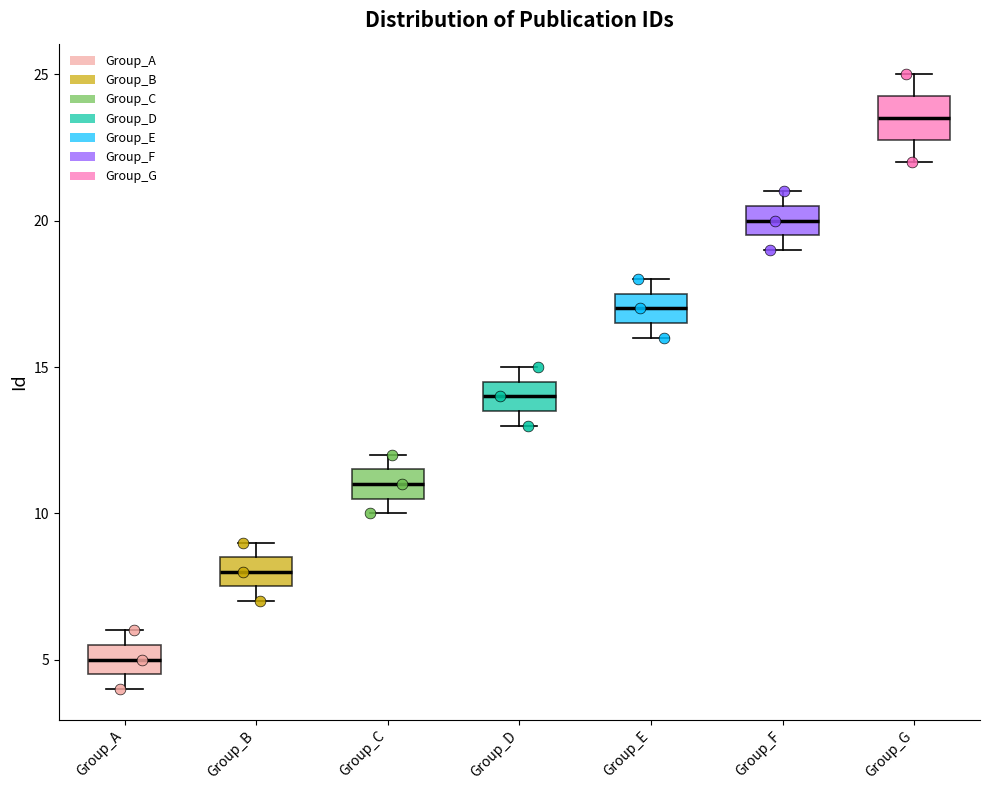

Where is the upper edge of the box for Group_C on the y-axis? The values are not printed on the chart, so give them approximately, as read against the axis.

11.5